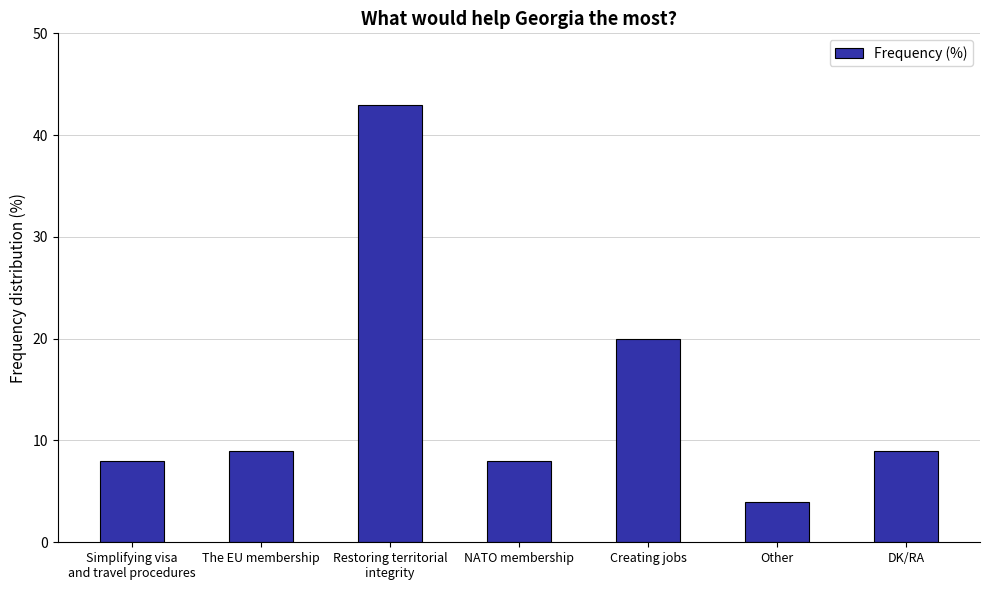

What is the maximum value shown in the chart?

43